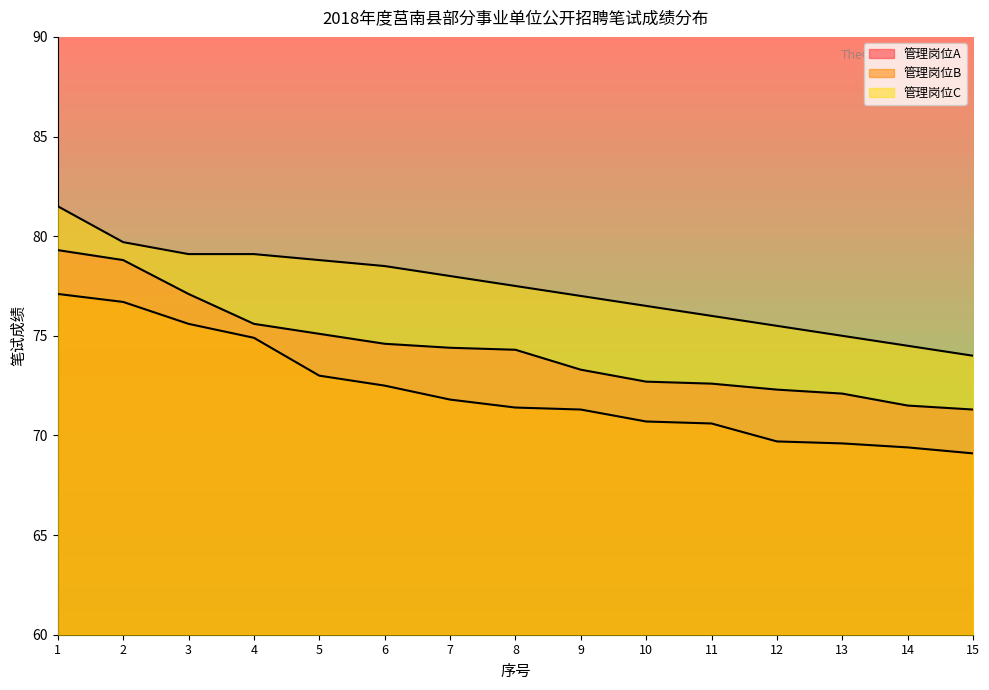

The 管理岗位B series shows 76.7 at 2. True or false?

True